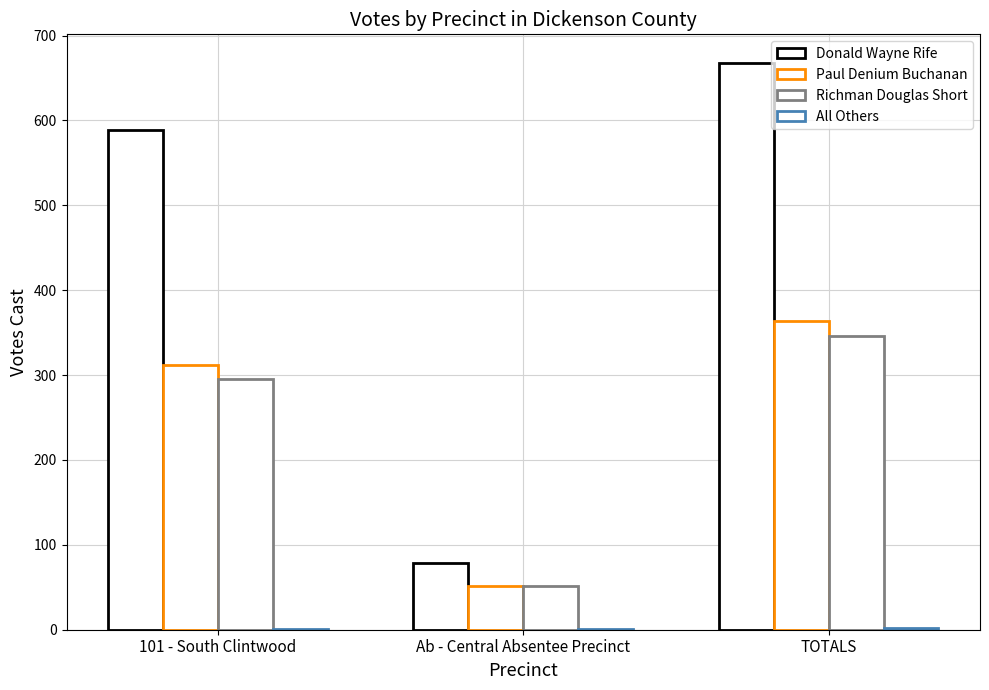

Are the bars horizontal?

No